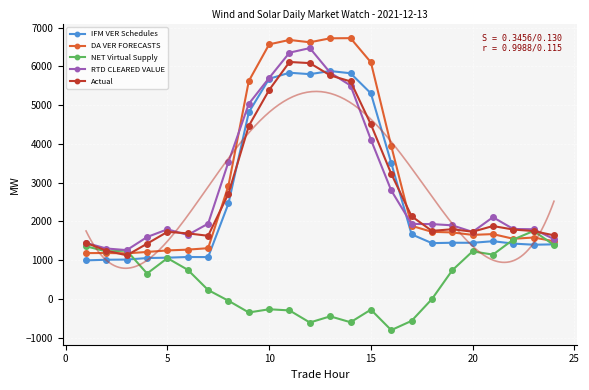

What is the maximum value for Actual?

6112.3